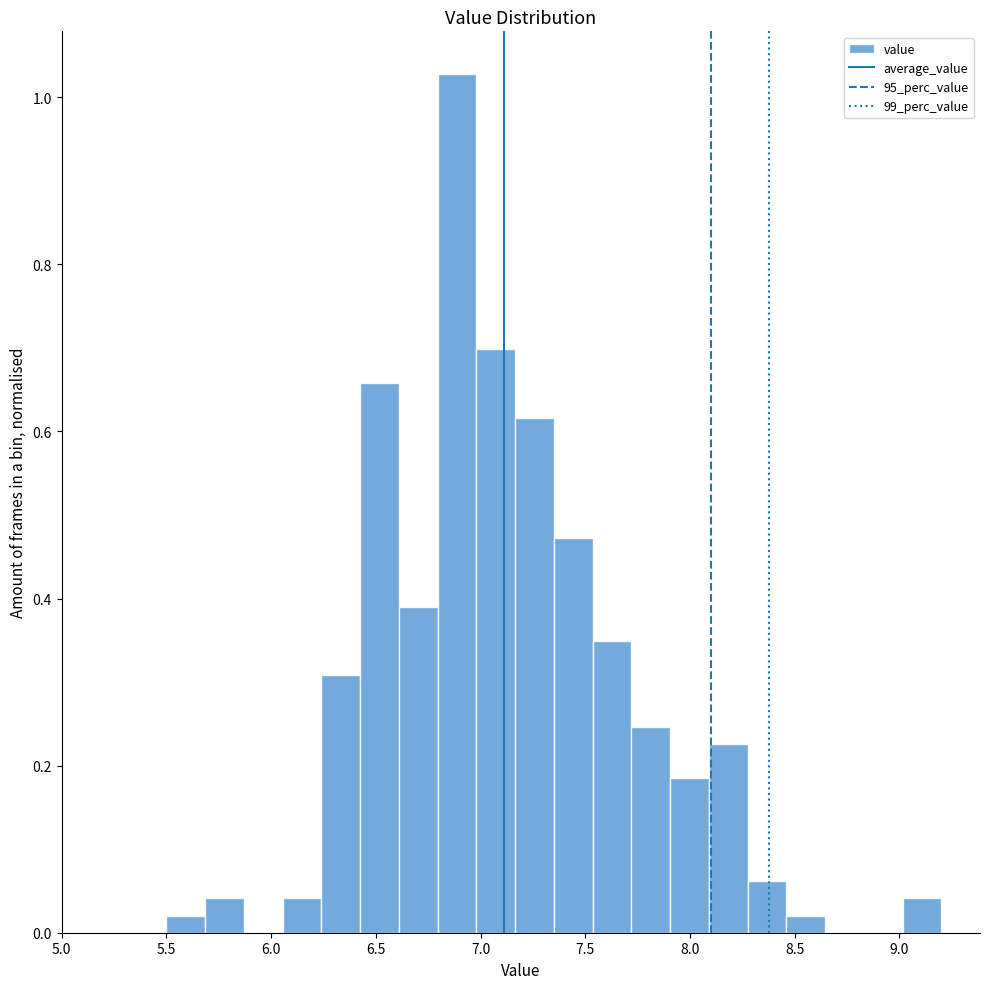

Around what value on the x-axis is the tallest bar? Give the approximate position of its centre, as read against the axis.

6.90